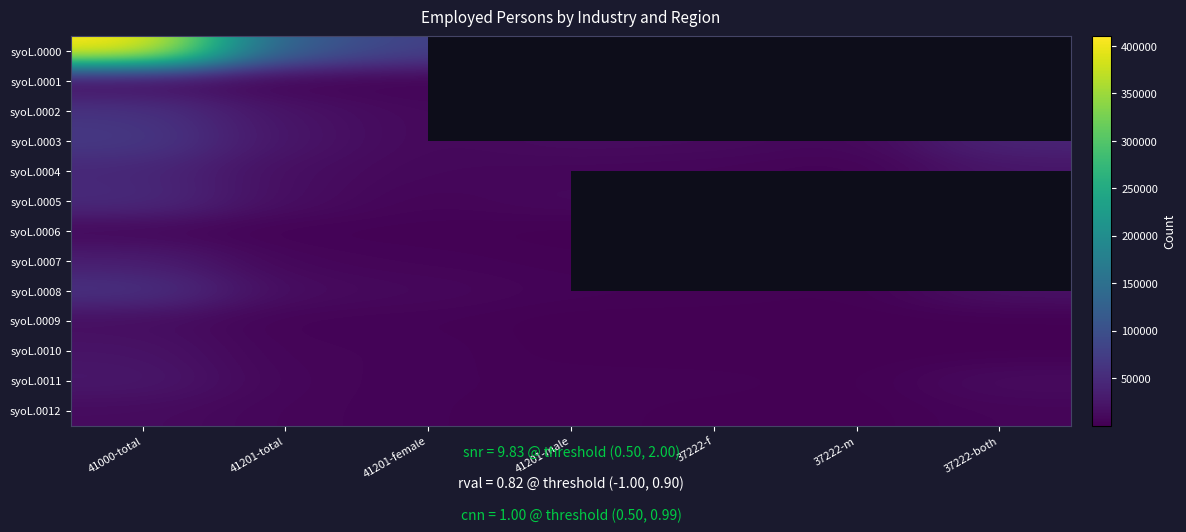

List the series in order of their peak value, highest first.

syoL.0000, syoL.0003, syoL.0002, syoL.0008, syoL.0005, syoL.0004, syoL.0007, syoL.0011, syoL.0010, syoL.0009, syoL.0012, syoL.0001, syoL.0006